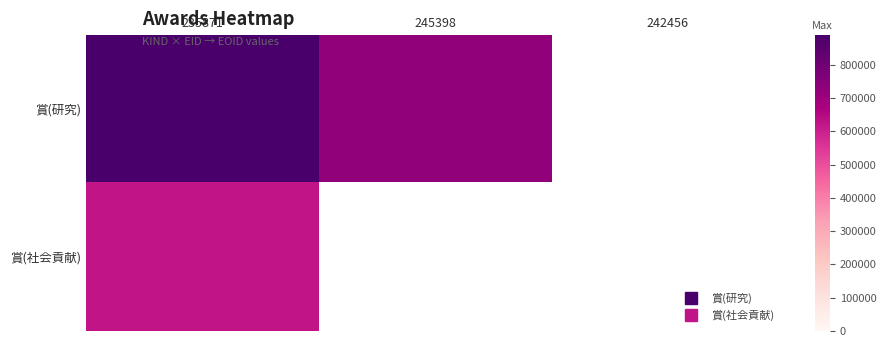

At which category is the sum across all series the highest?

235871